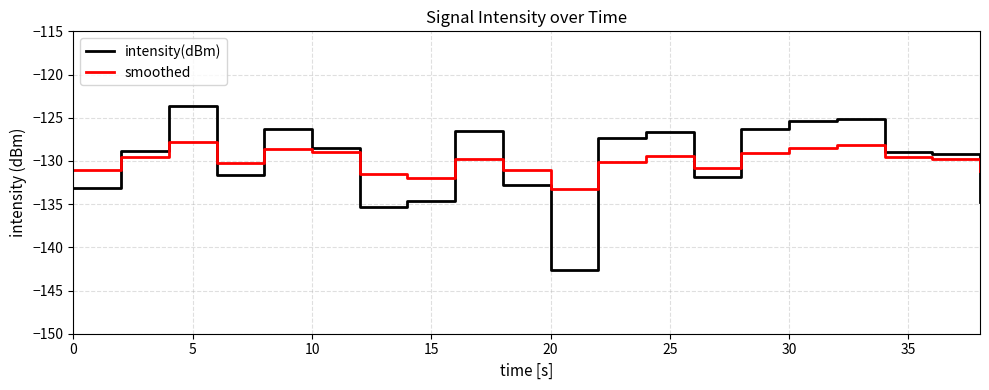

What is the maximum value for smoothed?

-127.8